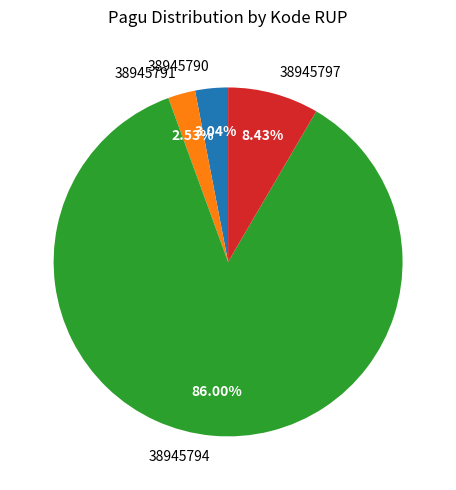

Is the sum of 38945791 and 38945797 greater than half?

No